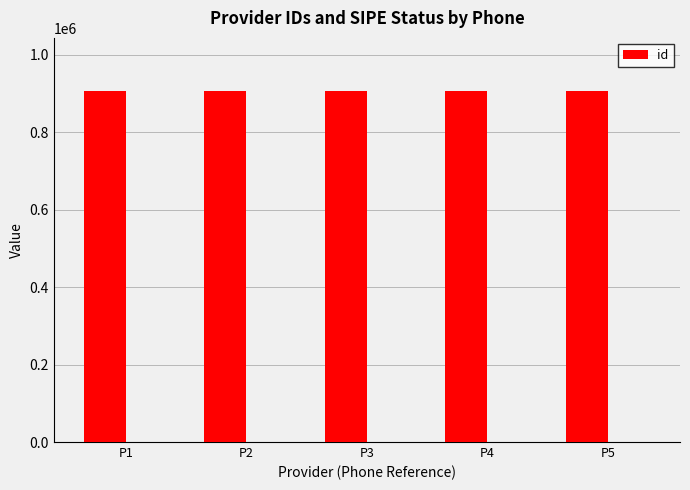

What is the value of the 5th bar from the left?

907989